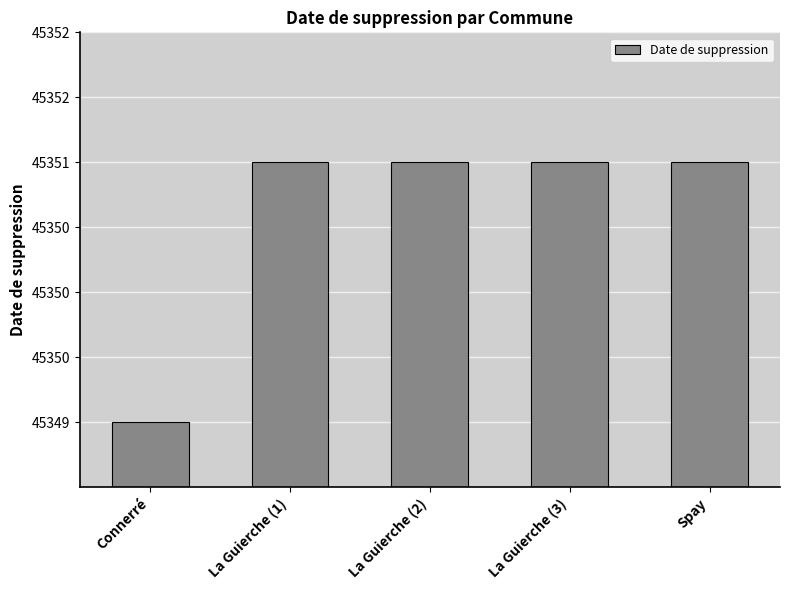

The chart shows a value of 19561 at La Guierche (3). True or false?

False